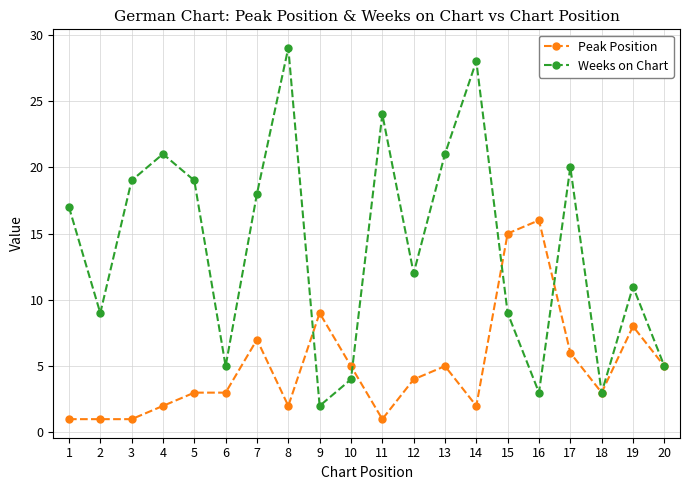

Is this an area chart (filled region under the line)?

No